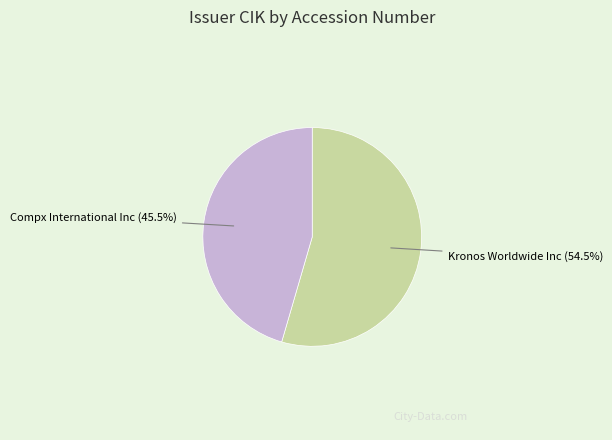

Rank the categories by value from lowest to highest.

Compx International Inc, Kronos Worldwide Inc